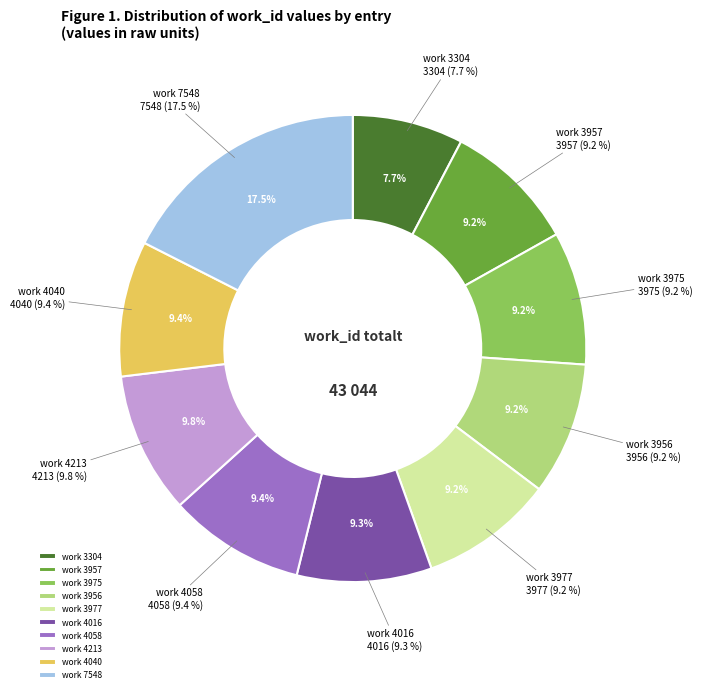

To the nearest percent, what is the difference between the largest and smallest slice percentages?

10%